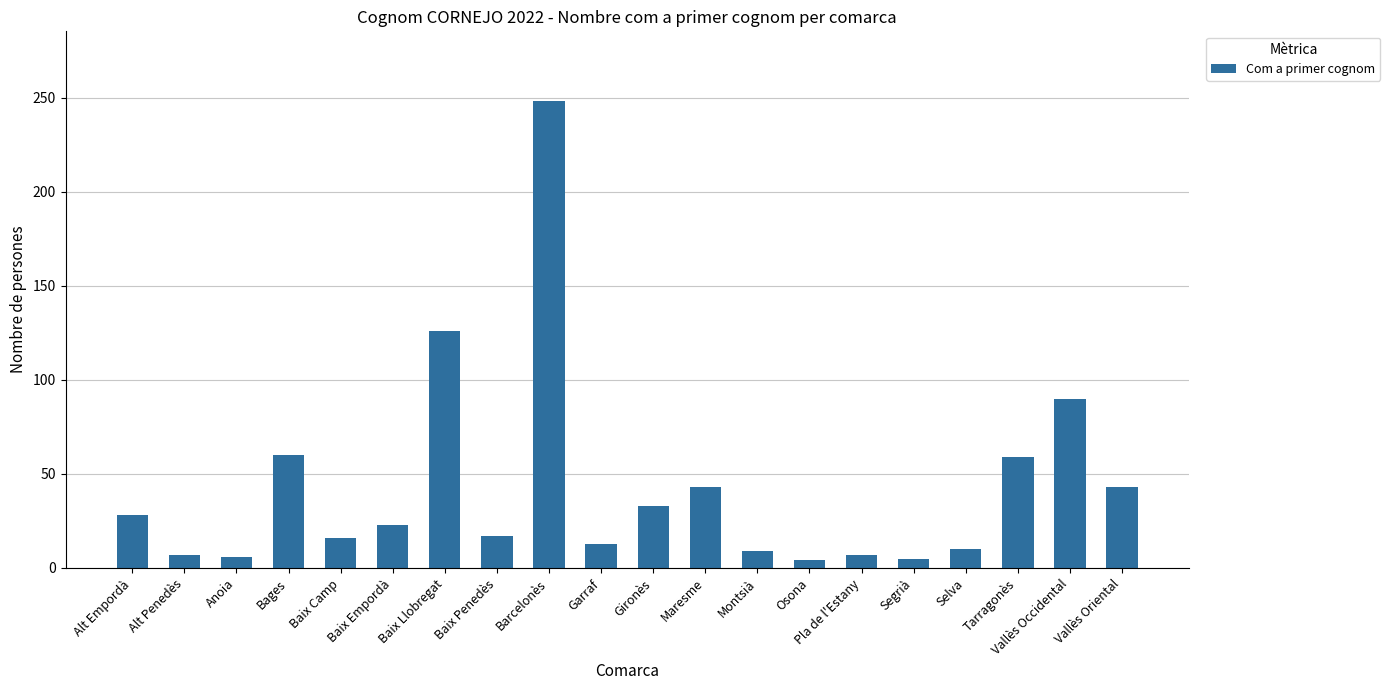

How many data points are less than 23?

10